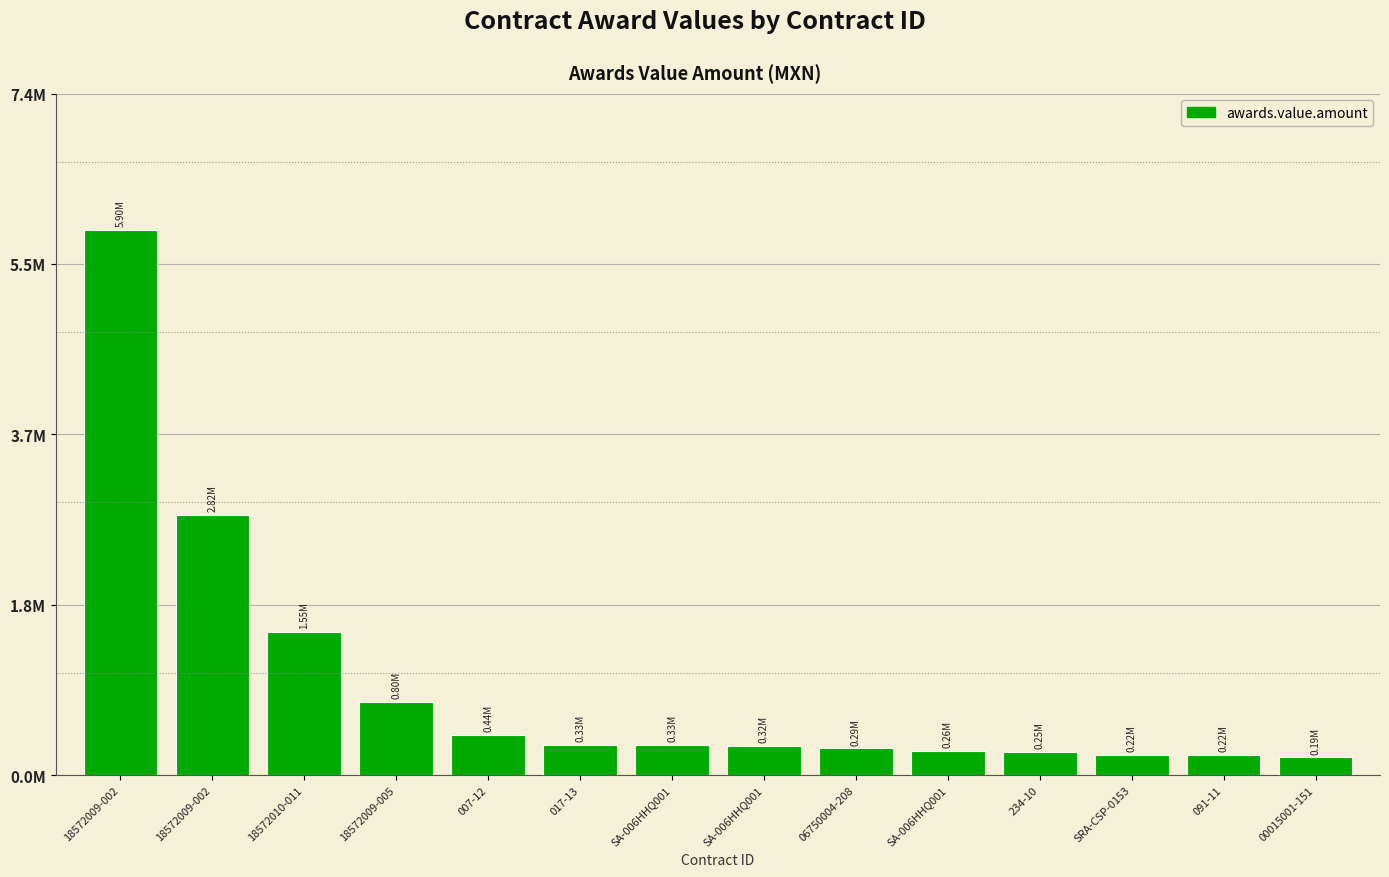

Reading left to right, list all the values displayed in this chart.

18572009-002=5900753.0	18572009-002=2815634.0	18572010-011=1548022.2	18572009-005=795165.0	007-12=438480.0	017-13=330840.5	SA-006HHQ001=330840.0	SA-006HHQ001=315000.0	06750004-208=289275.0	SA-006HHQ001=260217.4	234-10=249375.0	SRA-CSP-0153=222755.0	091-11=220626.5	00015001-151=193716.0